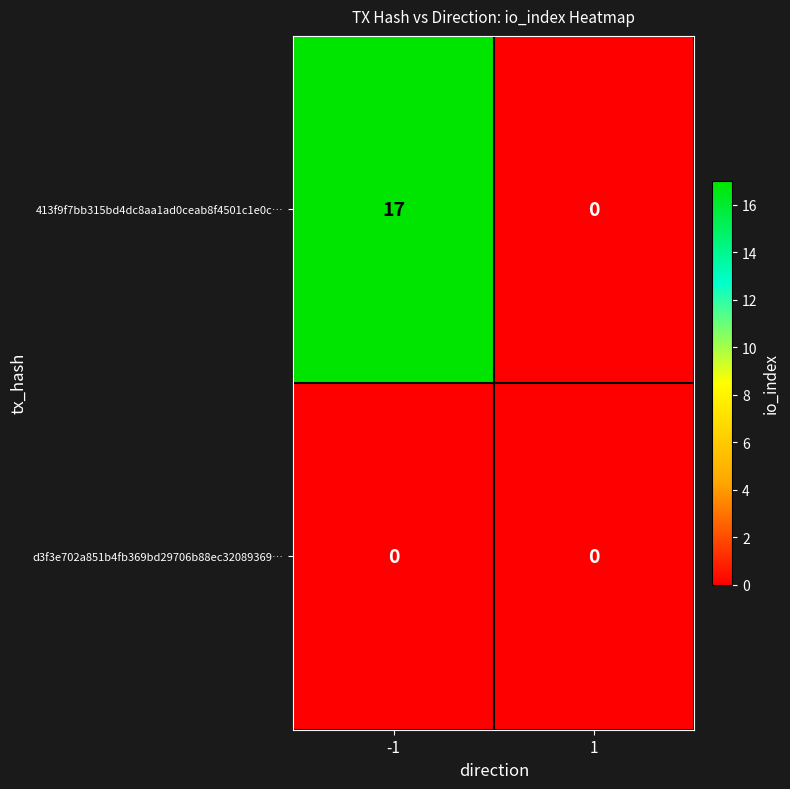

What is the difference between the 413f9f7bb315bd4dc8aa1ad0ceab8f4501c1e0c… values at 1 and -1?

17